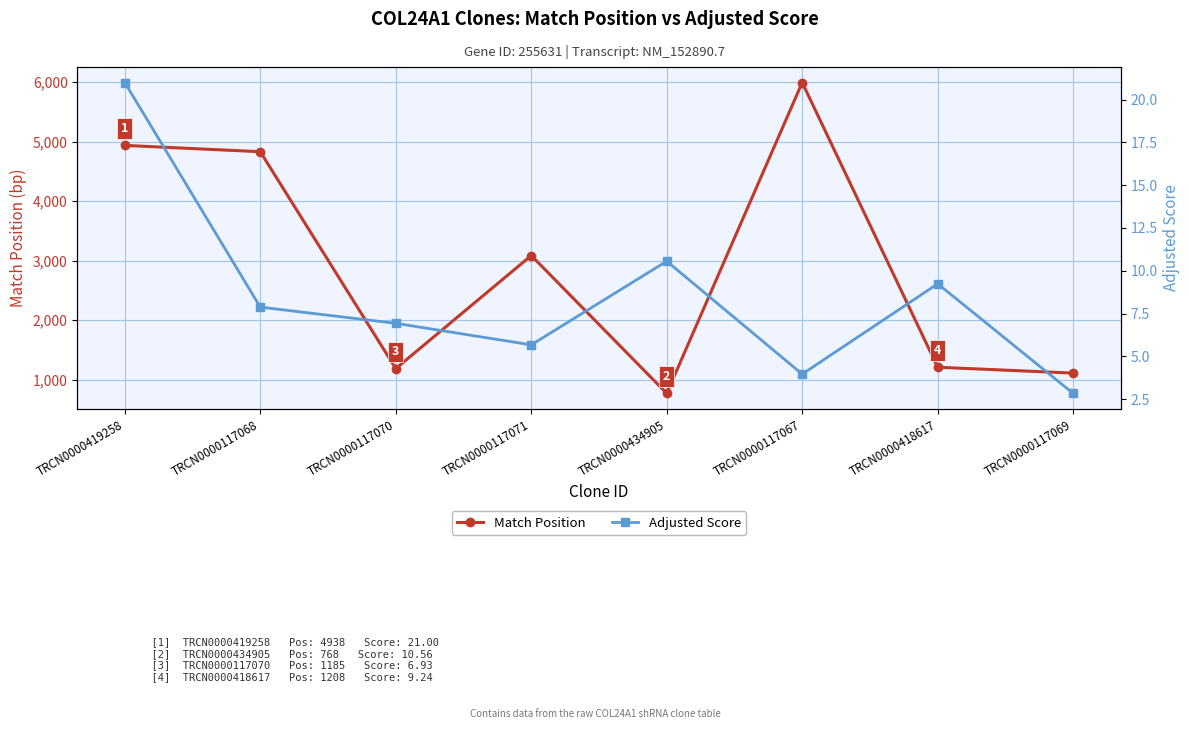

What is the greatest value displayed?

5995.0